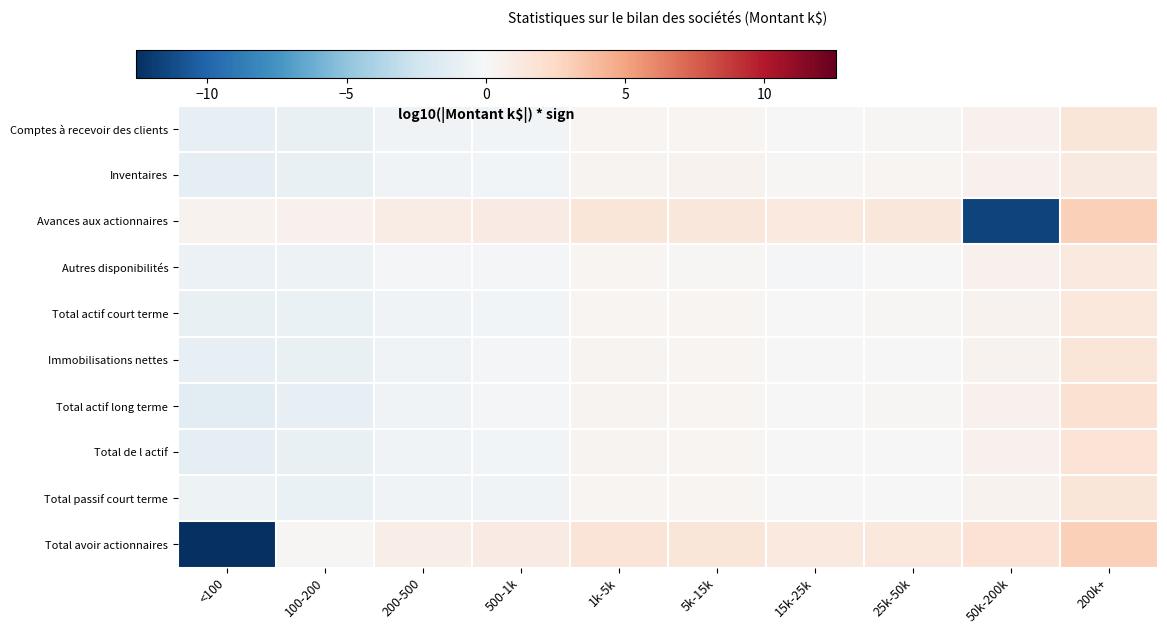

What is the spread (max minus min) of values at 500-1k?

1.5